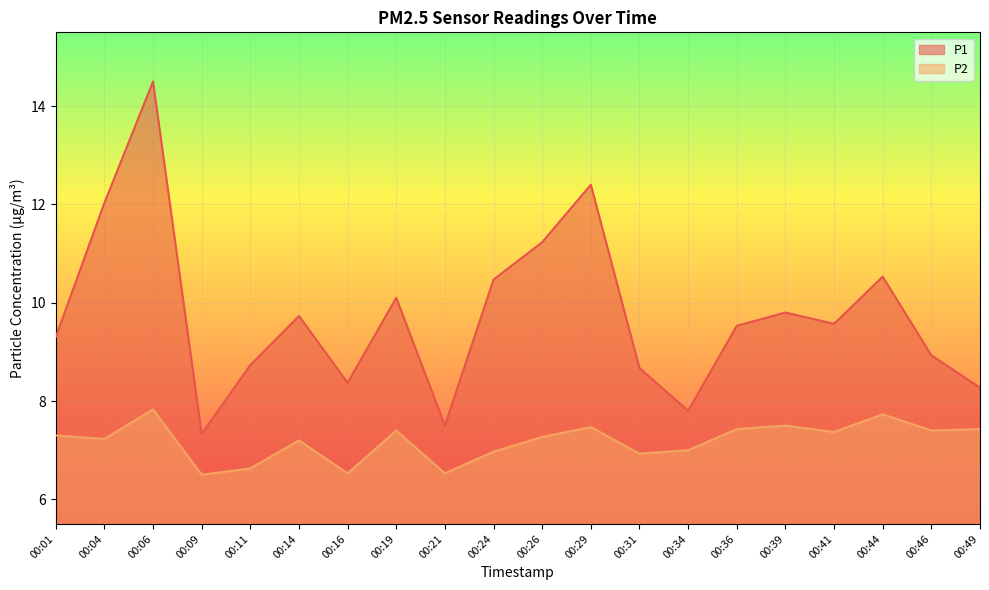

Which label corresponds to the smallest value in the chart?

00:09